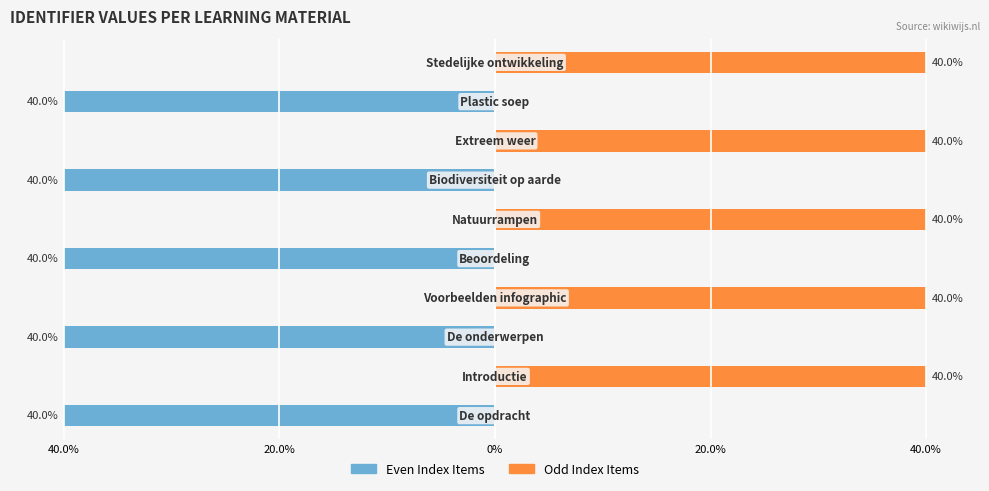

Where is Identifier (odd index) nearest to the value 19?

40.0%